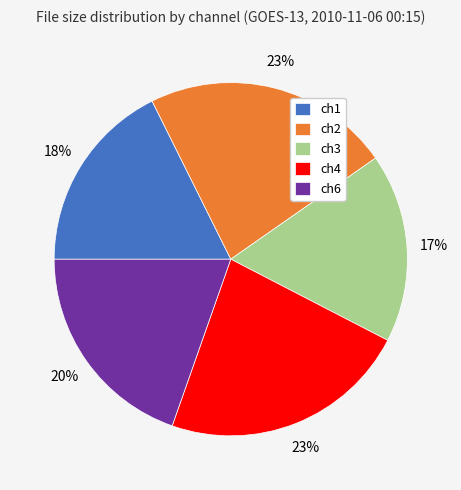

What percentage is the ch6 slice, to the nearest percent?

20%